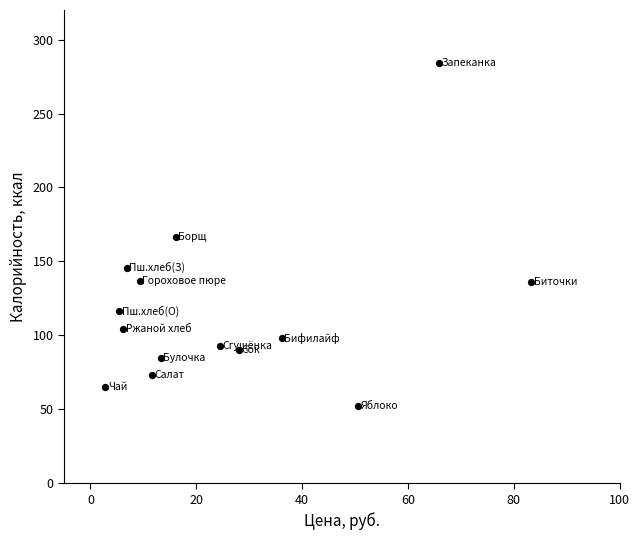

What is the range of Y values (max minus min)?

232.0